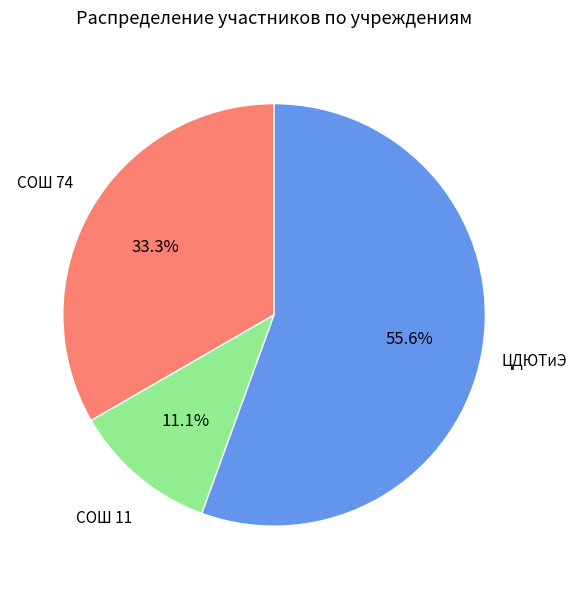

Is there a majority slice in this chart?

Yes